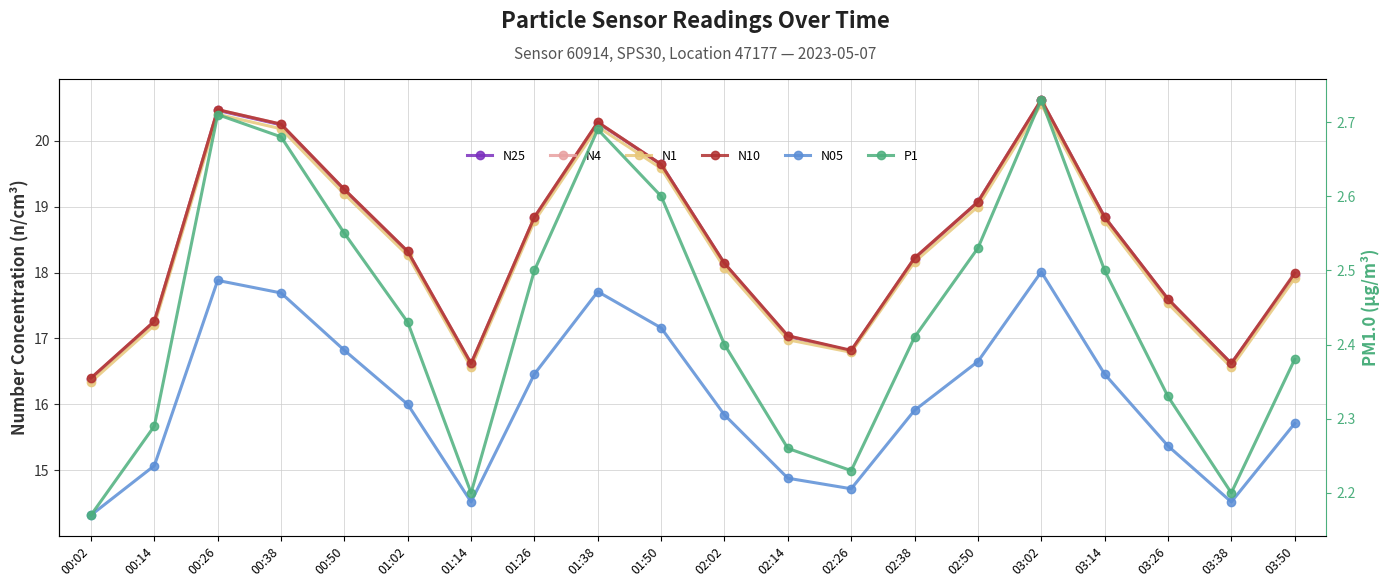

What is the difference between the maximum and second lowest values in the N4 series?

4.0